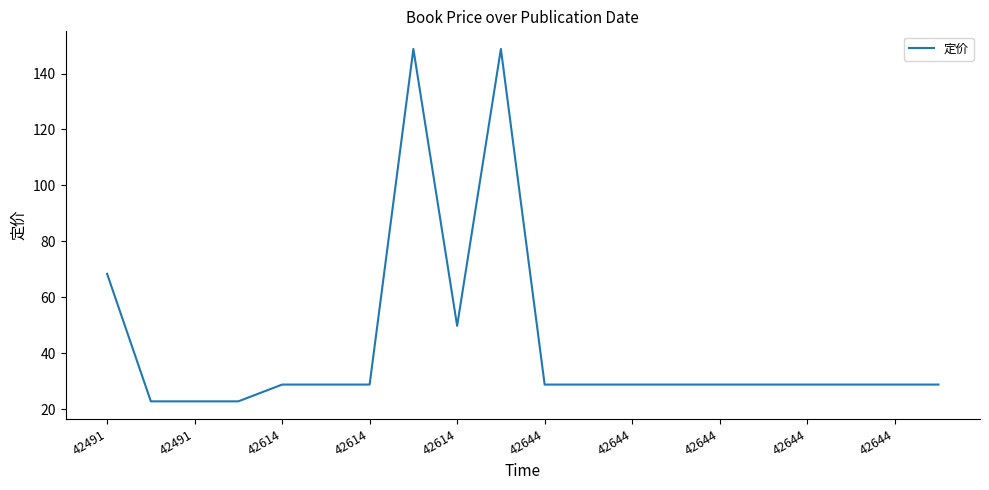

What is the greatest value displayed?

148.8